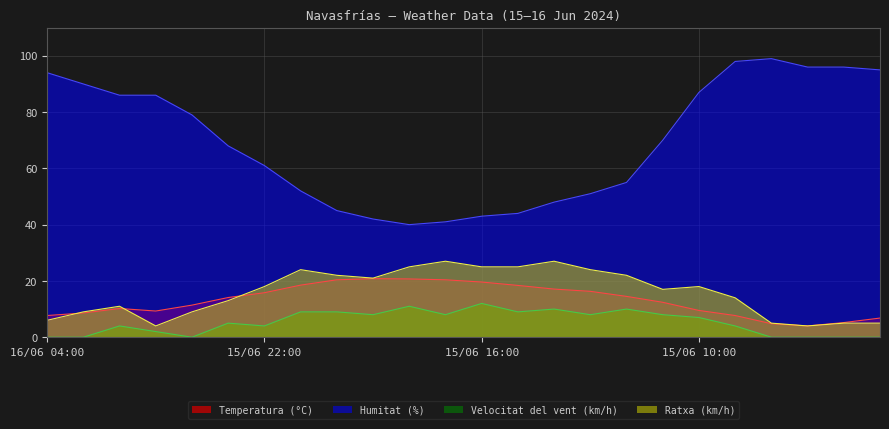

True or false: Velocitat del vent (km/h) and Humitat (%) cross at least once.

False